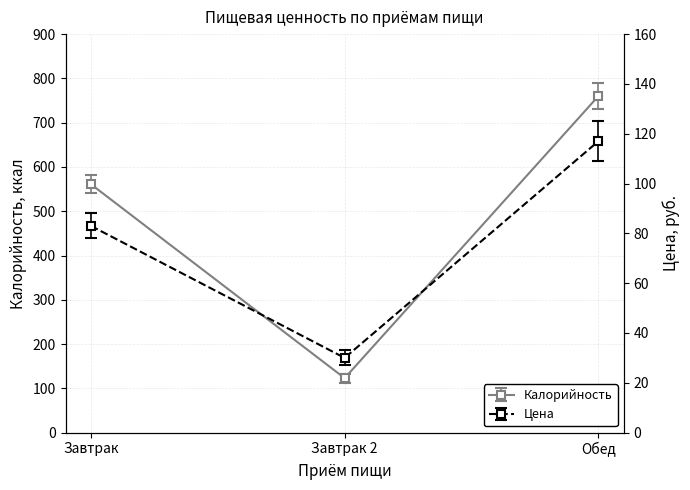

What value does the Калорийность series have at Завтрак 2?

123.0